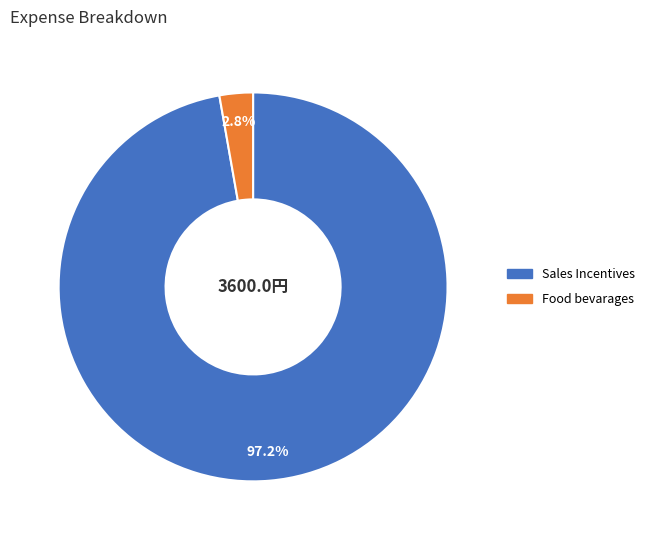

How many slices are in this pie chart?

2